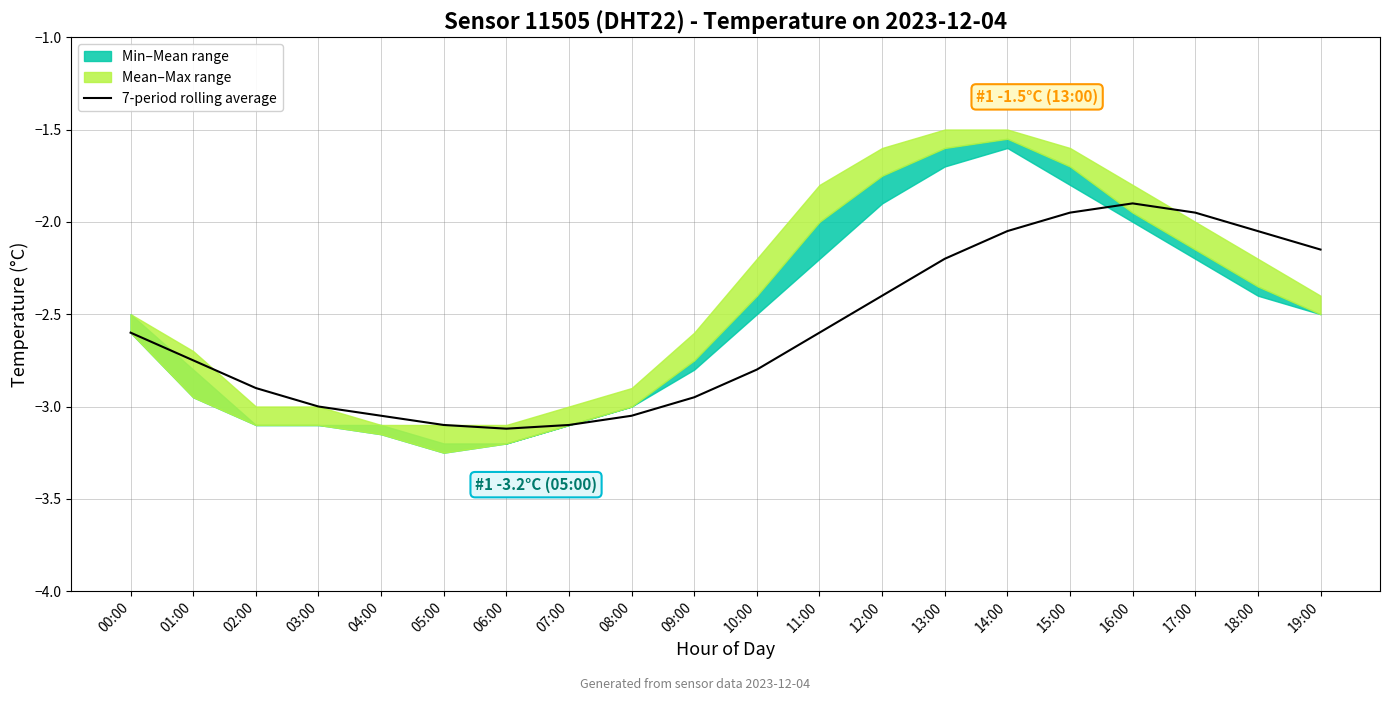

Reading left to right, list all the values displayed in this chart.

-2.6	-2.8	-2.9	-3.0	-3.0	-3.1	-3.1	-3.1	-3.0	-3.0	-2.8	-2.6	-2.4	-2.2	-2.0	-1.9	-1.9	-1.9	-2.0	-2.1